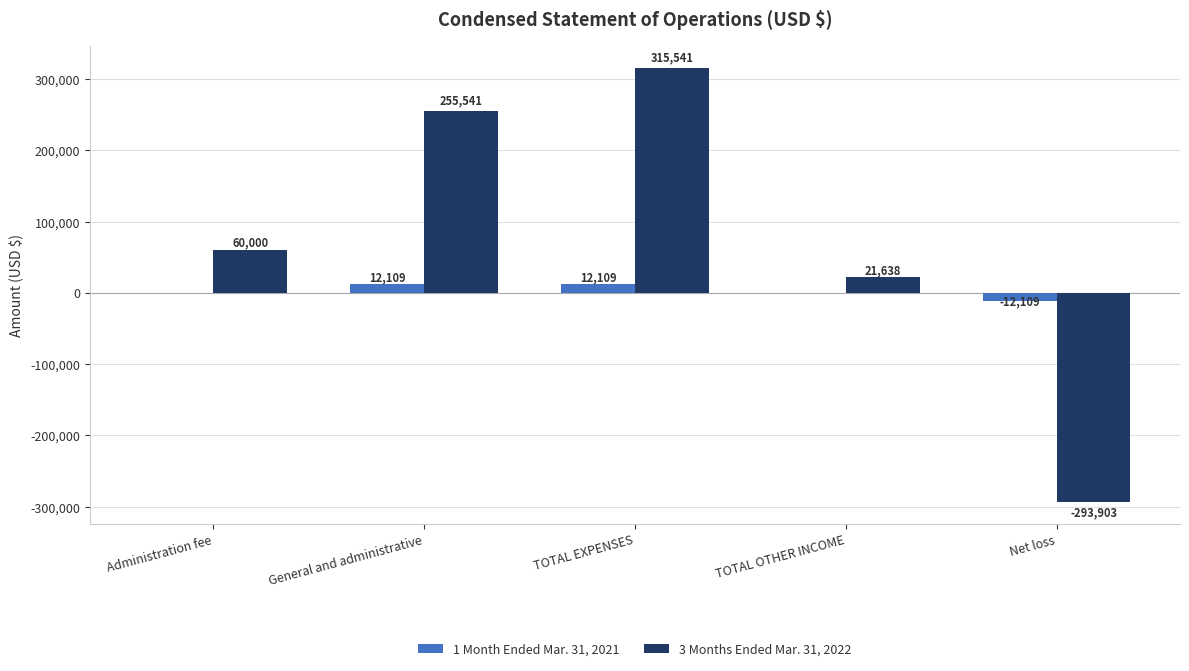

What is the difference between the 1 Month Ended Mar. 31, 2021 values at TOTAL OTHER INCOME and TOTAL EXPENSES?

12109